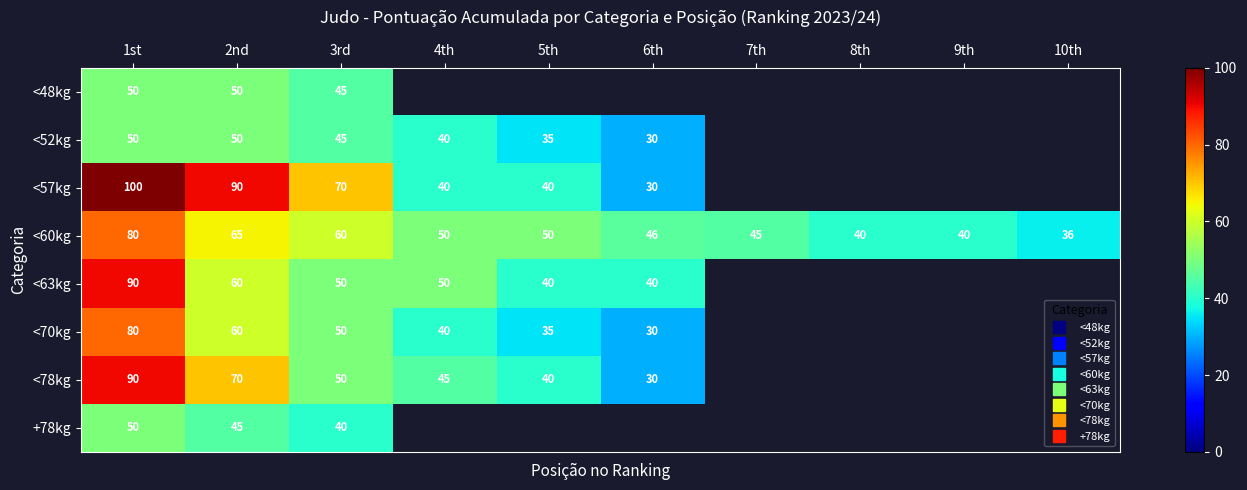

Where is <70kg nearest to the value 55?

2nd